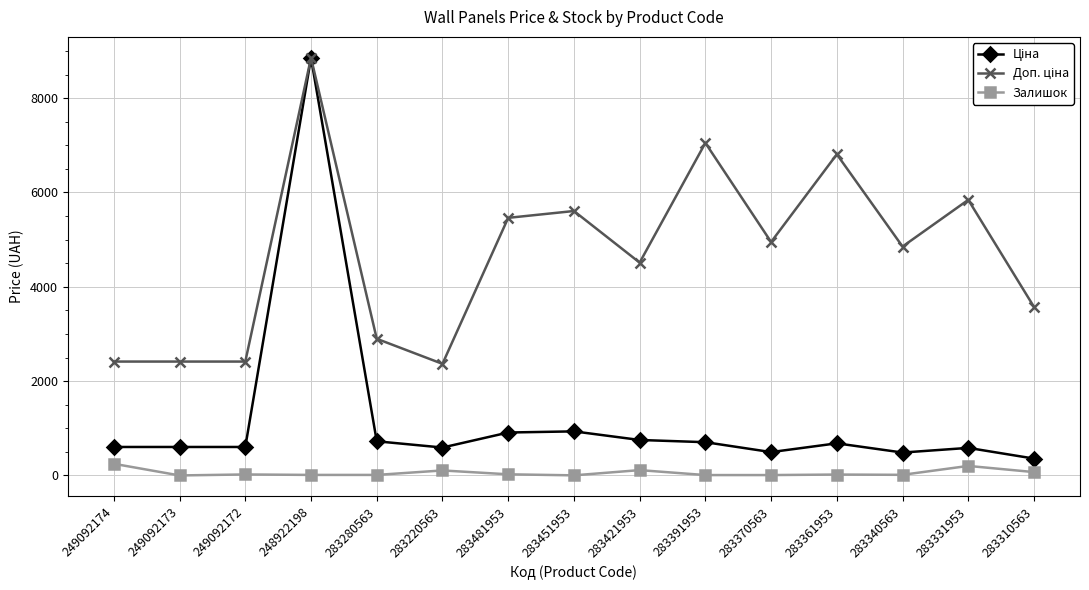

Is this an area chart (filled region under the line)?

No